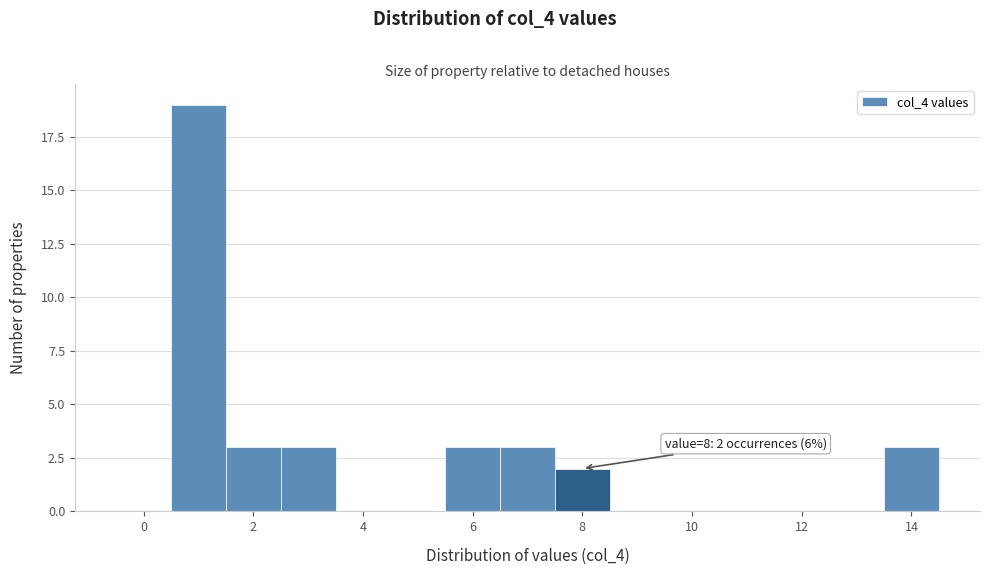

Which range on the x-axis has the tallest bar?

0.5 to 1.5